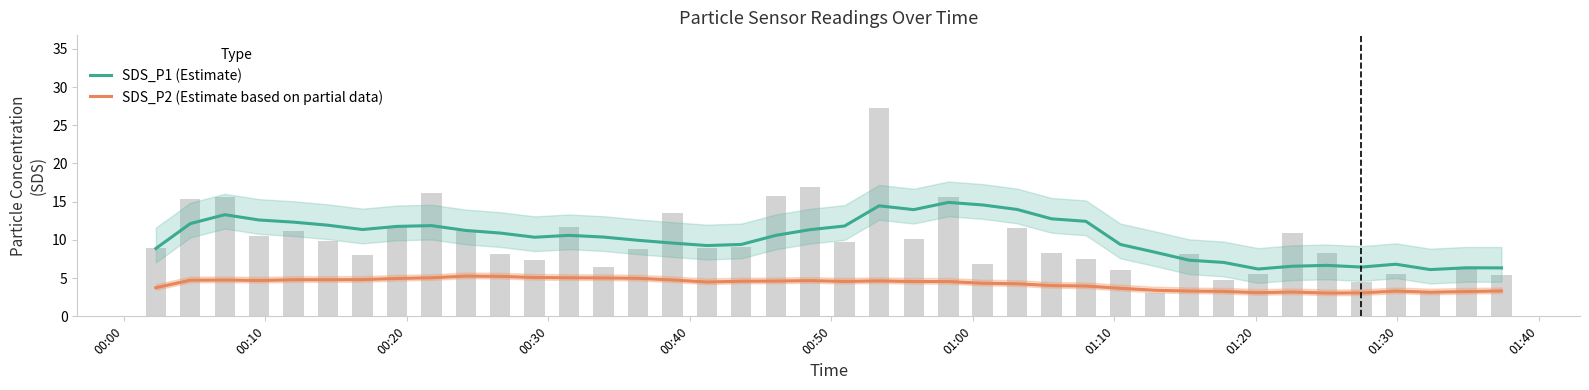

What is the difference between the maximum and minimum values in the SDS_P2 (Estimate based on partial data) series?

2.2